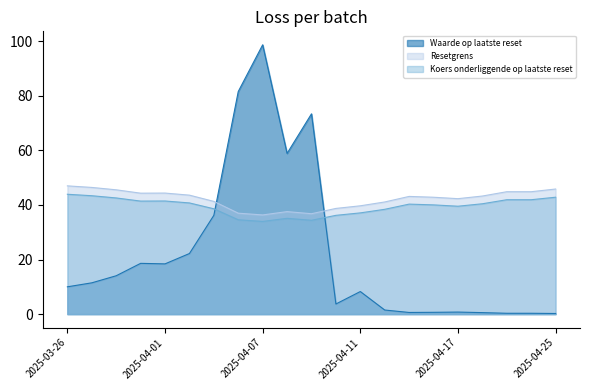

At how many categories does at least one series exceed 85?

1